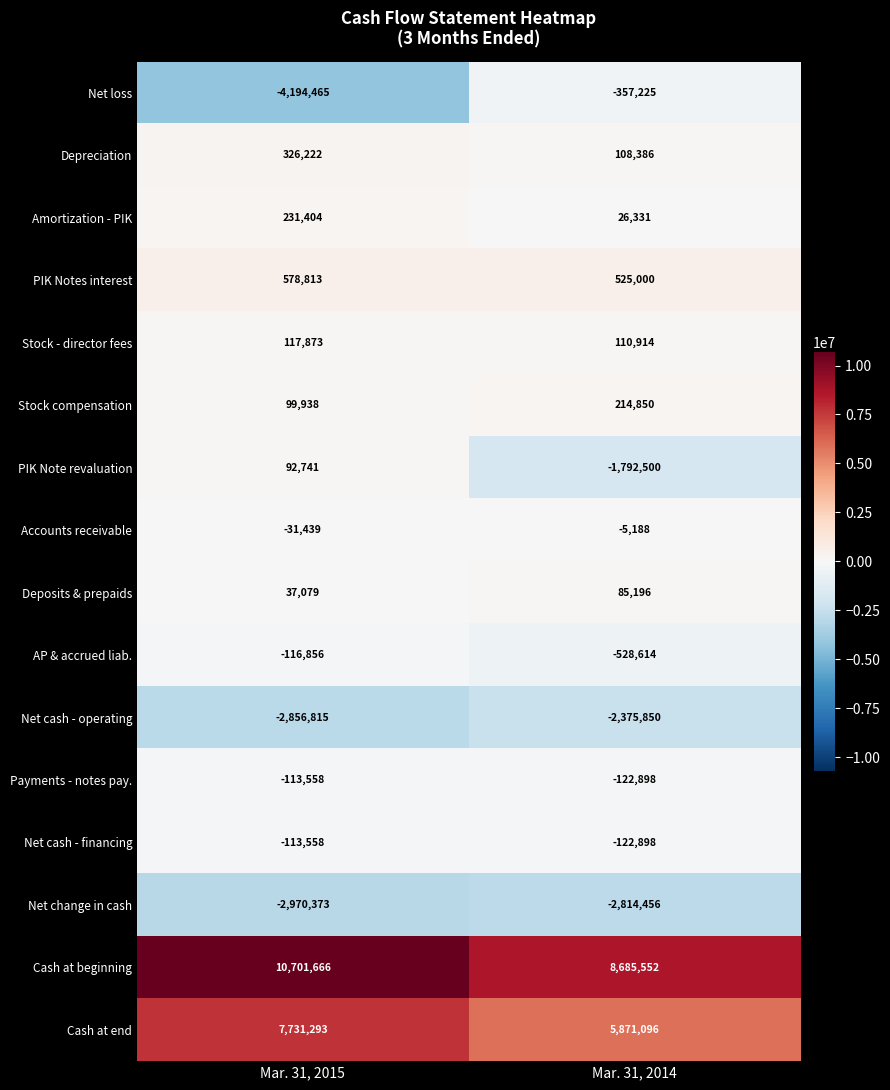

Is it true that Net loss equals -357225 at Mar. 31, 2014?

True